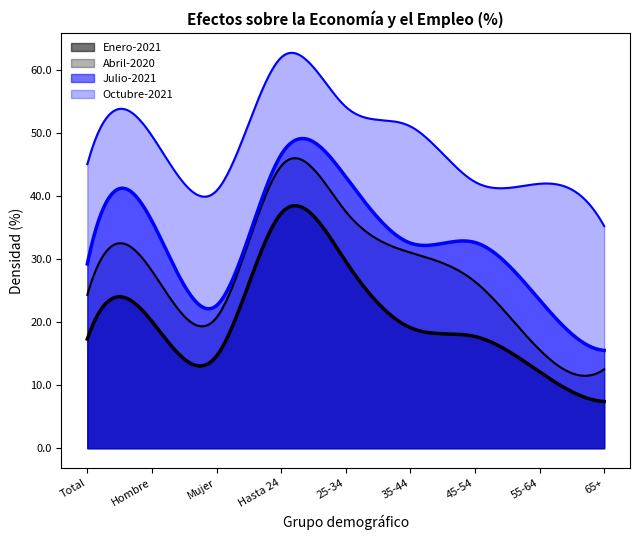

What is the label of the 7th point from the right?

Mujer